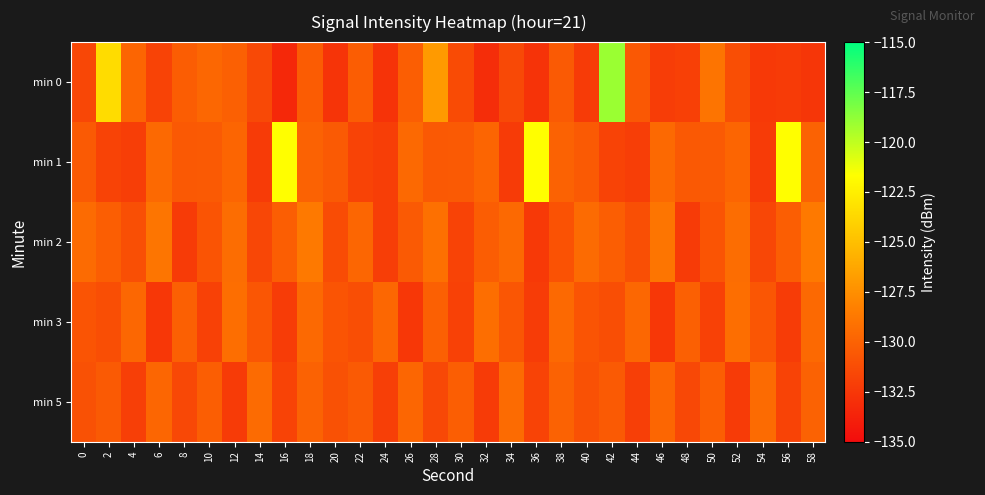

Reading left to right, what are all the values shown in this chart?

min 0: 0=-131.6	2=-123.4	4=-129.9	6=-131.8	8=-130.3	10=-129.7	12=-130.1	14=-131.5	16=-133.4	18=-130.4	20=-132.7	22=-130.3	24=-132.8	26=-130.3	28=-126.9	30=-131.3	32=-133.1	34=-131.5	36=-132.7	38=-130.4	40=-132.2	42=-119.0	44=-130.5	46=-132.1	48=-132.0	50=-129.0	52=-131.2	54=-132.4	56=-132.3	58=-132.5
min 1: 0=-130.4	2=-131.8	4=-132.1	6=-129.6	8=-130.5	10=-130.5	12=-129.8	14=-132.2	16=-121.7	18=-130.0	20=-130.4	22=-131.8	24=-132.1	26=-129.6	28=-130.5	30=-130.5	32=-129.8	34=-132.2	36=-121.7	38=-130.0	40=-130.4	42=-131.8	44=-132.1	46=-129.6	48=-130.5	50=-130.5	52=-129.8	54=-132.2	56=-121.7	58=-130.0
min 2: 0=-129.5	2=-130.2	4=-131.1	6=-128.9	8=-132.3	10=-130.8	12=-129.4	14=-131.6	16=-130.2	18=-128.7	20=-131.3	22=-129.8	24=-132.1	26=-130.5	28=-129.2	30=-131.8	32=-130.3	34=-129.6	36=-132.4	38=-130.9	40=-129.5	42=-130.2	44=-131.1	46=-128.9	48=-132.3	50=-130.8	52=-129.4	54=-131.6	56=-130.2	58=-128.7
min 3: 0=-130.8	2=-131.2	4=-129.7	6=-132.5	8=-130.1	10=-131.9	12=-129.3	14=-130.7	16=-132.2	18=-129.6	20=-130.8	22=-131.2	24=-129.7	26=-132.5	28=-130.1	30=-131.9	32=-129.3	34=-130.7	36=-132.2	38=-129.6	40=-130.8	42=-131.2	44=-129.7	46=-132.5	48=-130.1	50=-131.9	52=-129.3	54=-130.7	56=-132.2	58=-129.6
min 5: 0=-131.0	2=-130.5	4=-132.0	6=-129.8	8=-131.5	10=-130.2	12=-132.3	14=-129.5	16=-131.8	18=-130.0	20=-131.0	22=-130.5	24=-132.0	26=-129.8	28=-131.5	30=-130.2	32=-132.3	34=-129.5	36=-131.8	38=-130.0	40=-131.0	42=-130.5	44=-132.0	46=-129.8	48=-131.5	50=-130.2	52=-132.3	54=-129.5	56=-131.8	58=-130.0